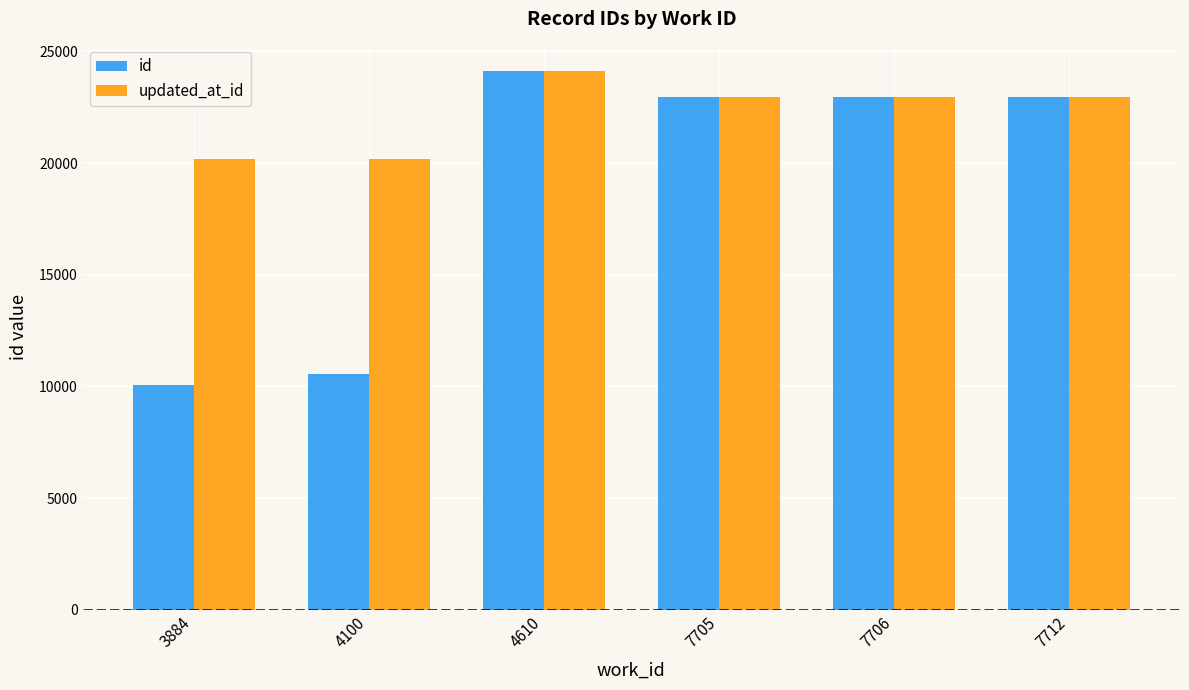

What is the value of the id bar at the 5th from the left?

22960